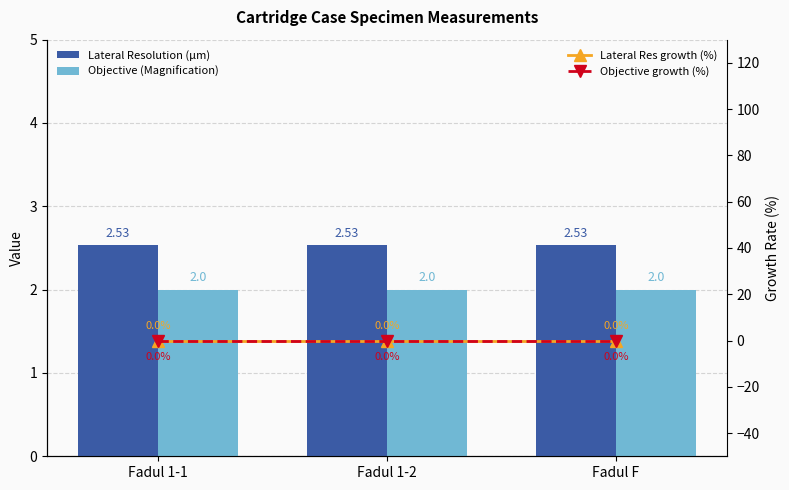

Are the bars horizontal?

No